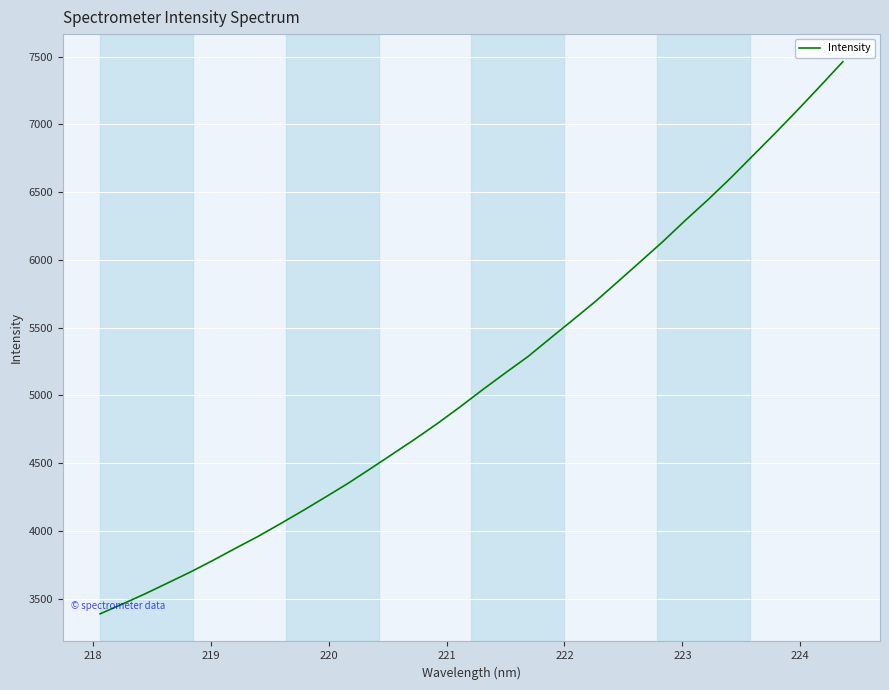

What is the smallest value displayed?

3386.8